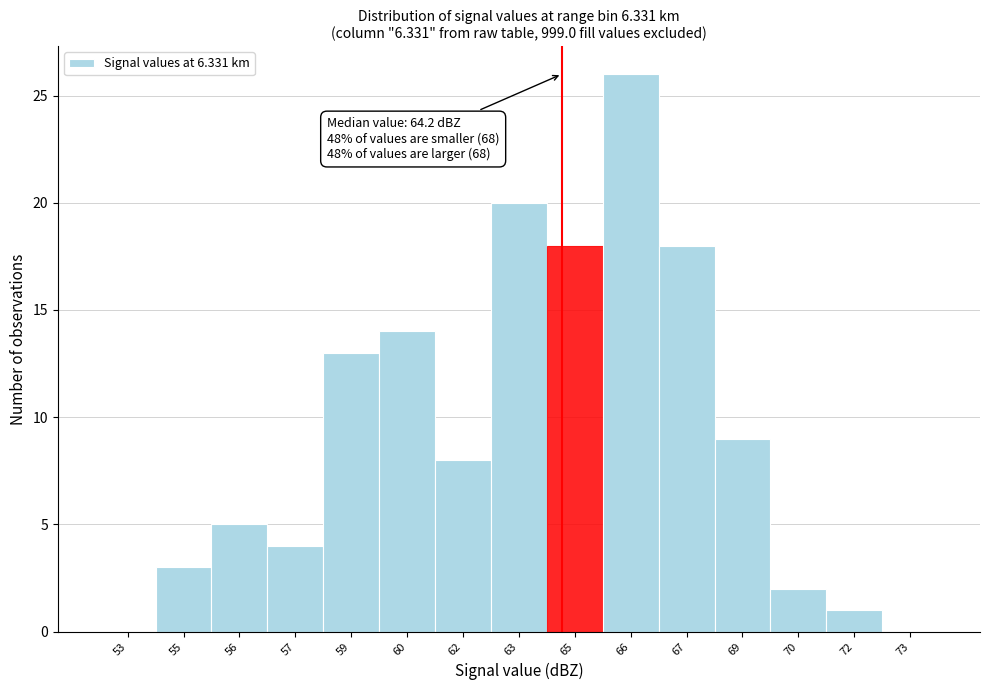

Reading left to right, extract all data points from this chart.

53=0	55=3	56=5	57=4	59=13	60=14	62=8	63=20	65=18	66=26	67=18	69=9	70=2	72=1	73=0